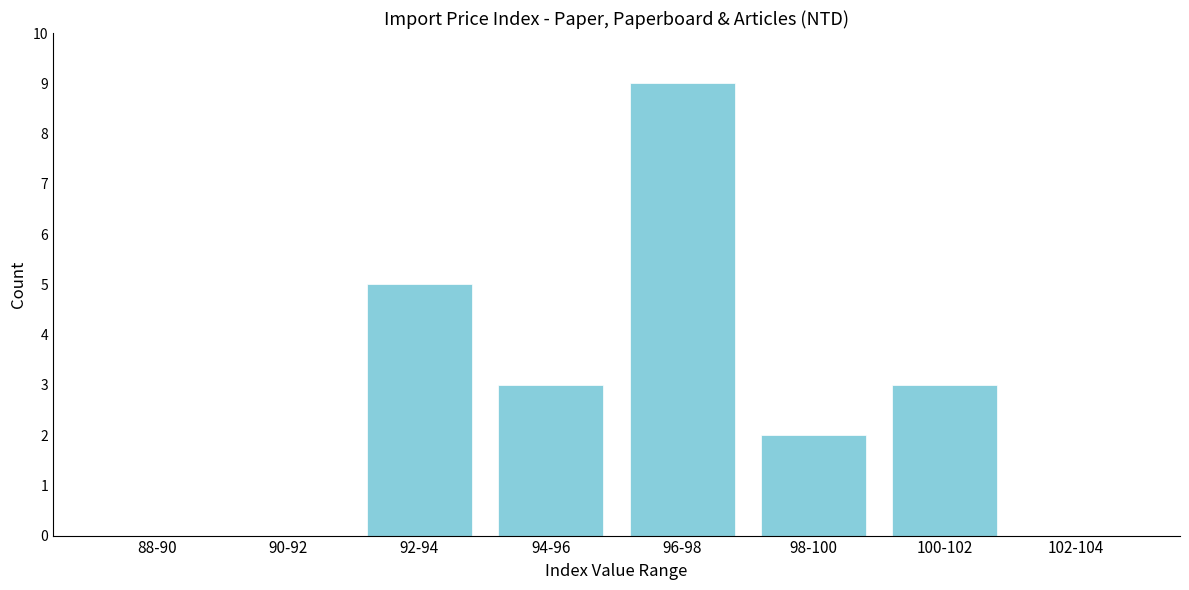

Reading left to right, transcribe all the data shown in this chart.

88-90=0	90-92=0	92-94=5	94-96=3	96-98=9	98-100=2	100-102=3	102-104=0